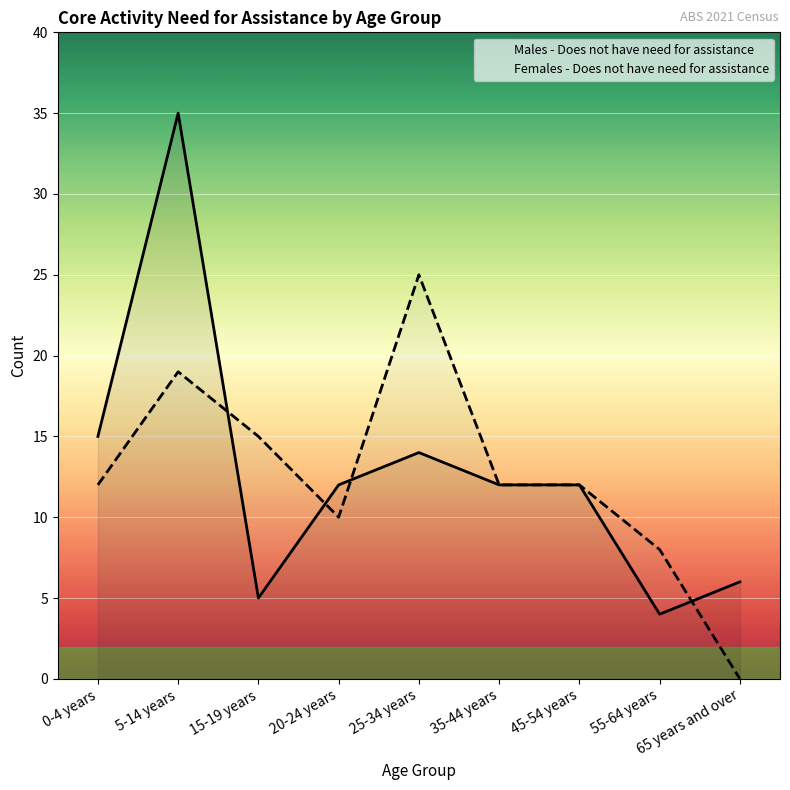

True or false: Females - Does not have need for assistance has a value of 6 at 20-24 years.

False